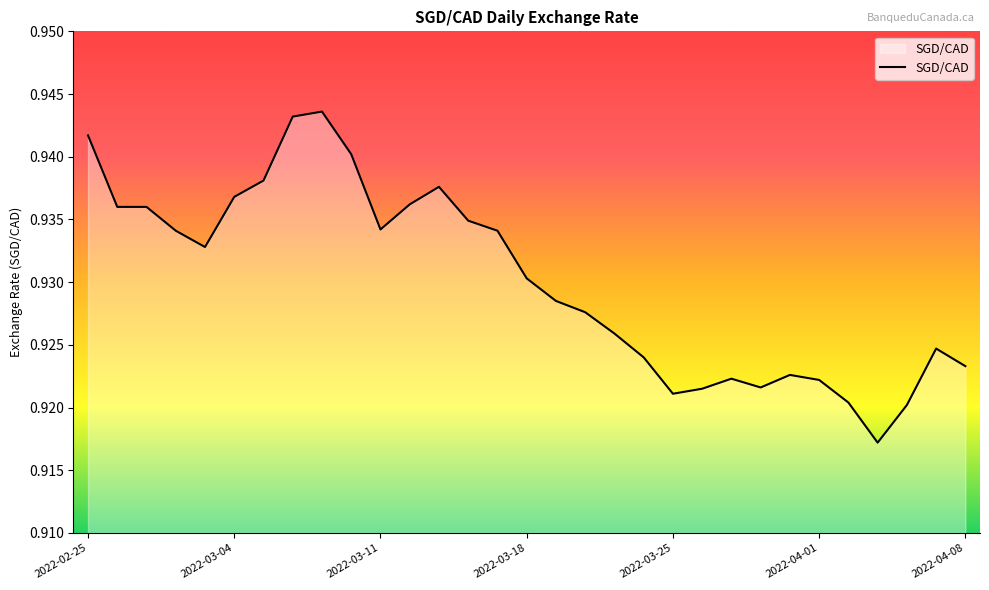

How many categories are shown in the chart?

31